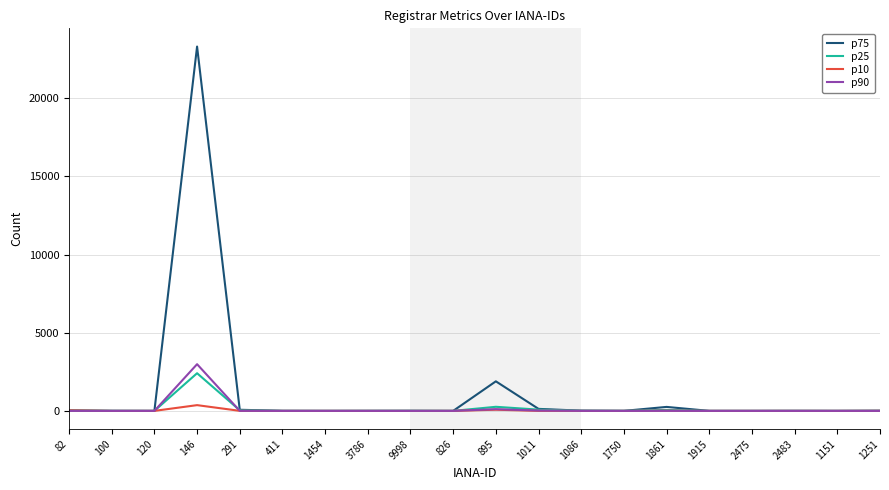

Which series has the largest total across all categories?

p75